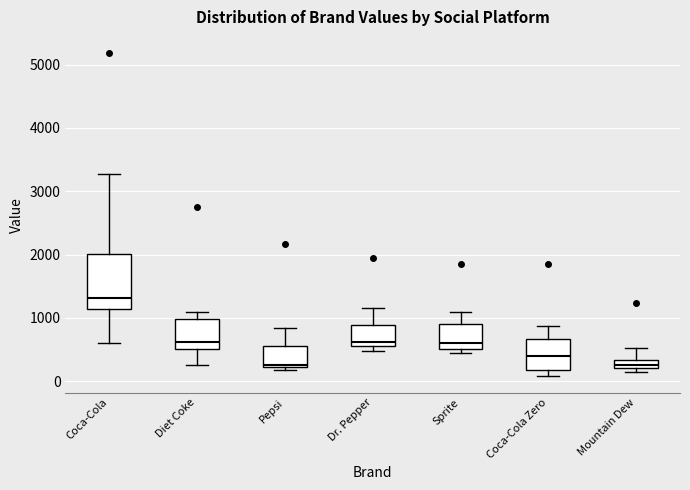

Where is the lower edge of the box for Pepsi on the y-axis? The values are not printed on the chart, so give them approximately, as read against the axis.

200